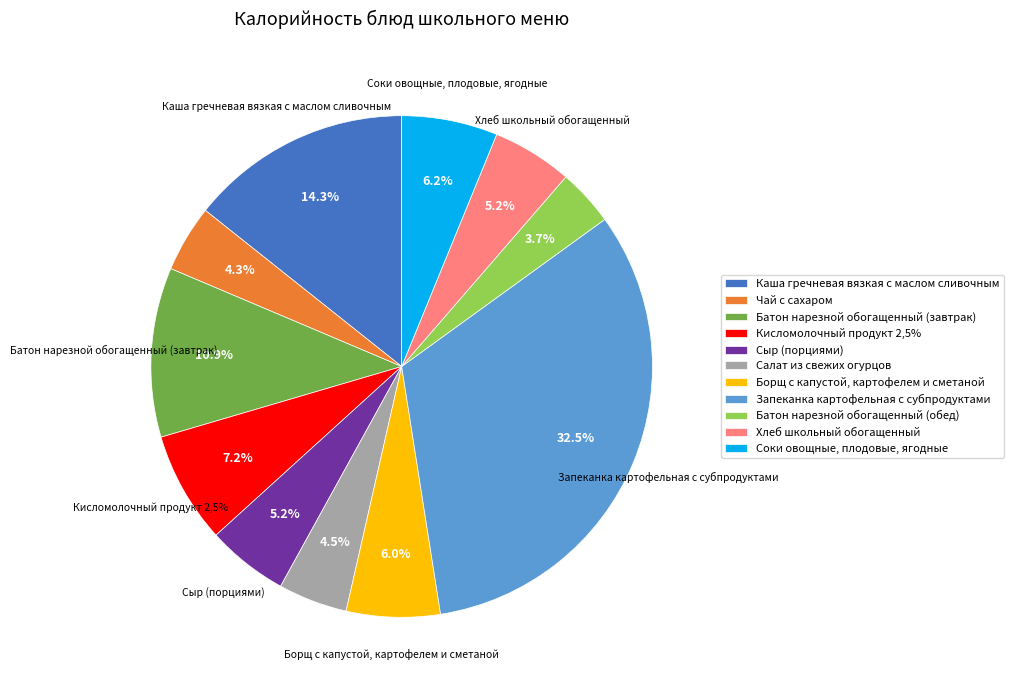

Does Сыр (порциями) account for over 50% of the chart?

No